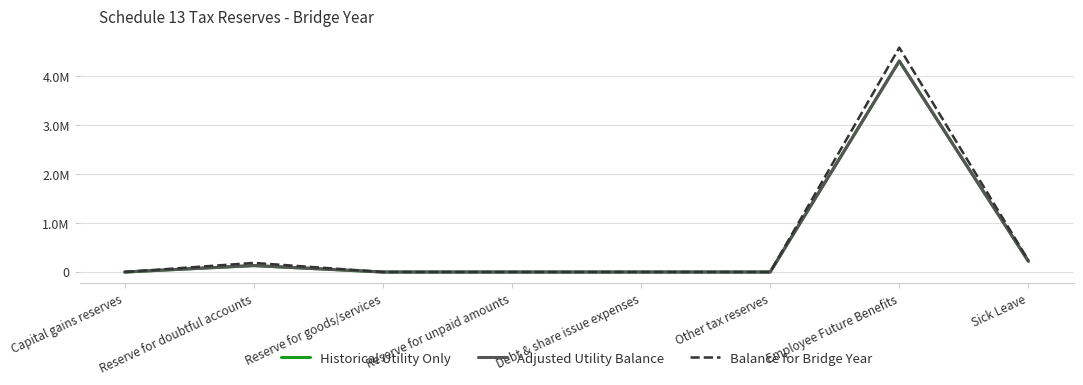

Rank the categories by Adjusted Utility Balance value from highest to lowest.

Employee Future Benefits, Sick Leave, Reserve for doubtful accounts, Capital gains reserves, Reserve for goods/services, Reserve for unpaid amounts, Debt & share issue expenses, Other tax reserves